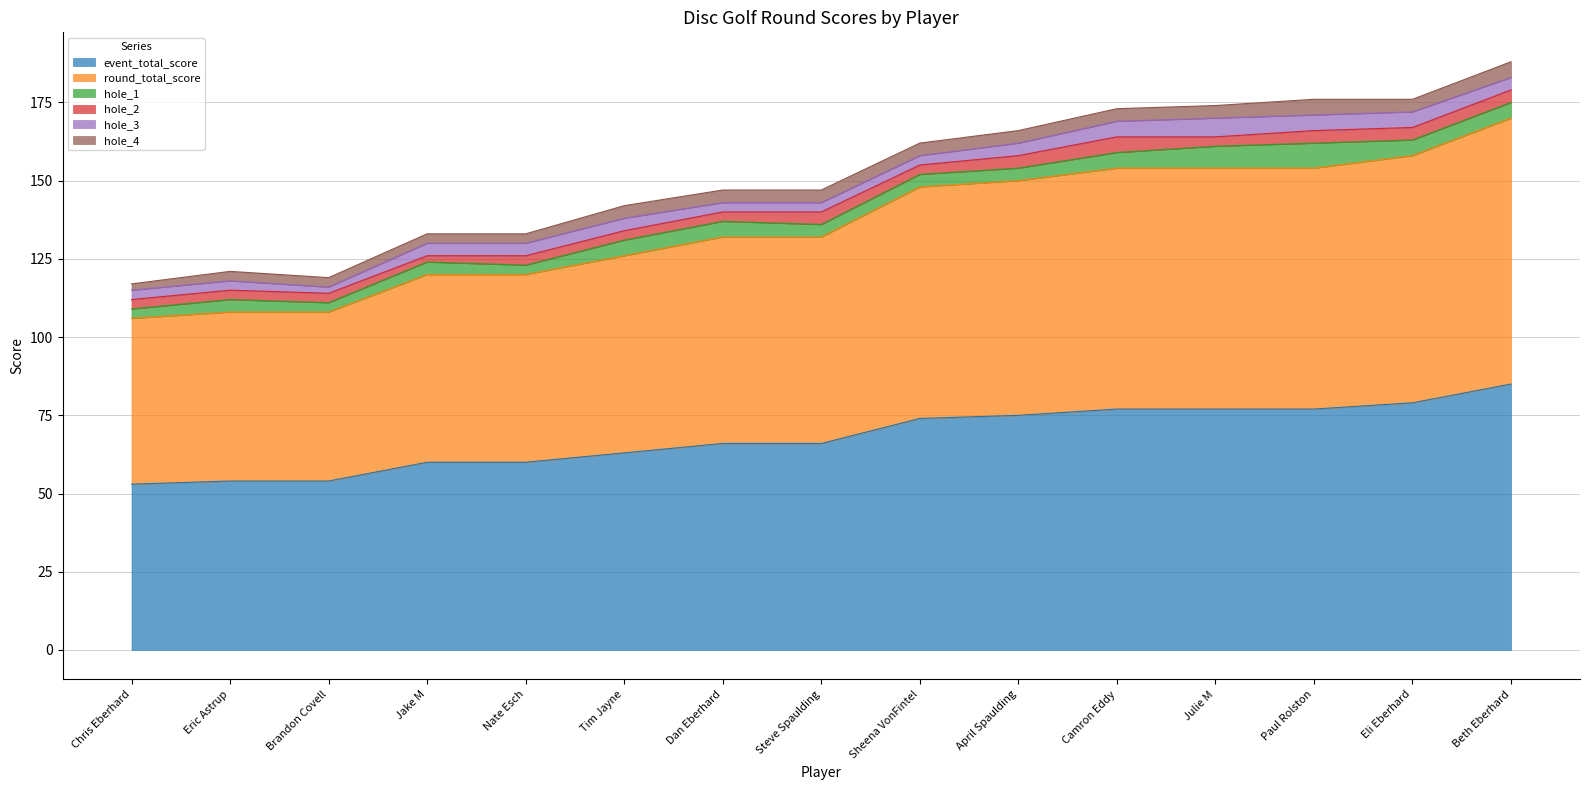

The hole_4 series shows 2 at Sheena VonFintel. True or false?

False